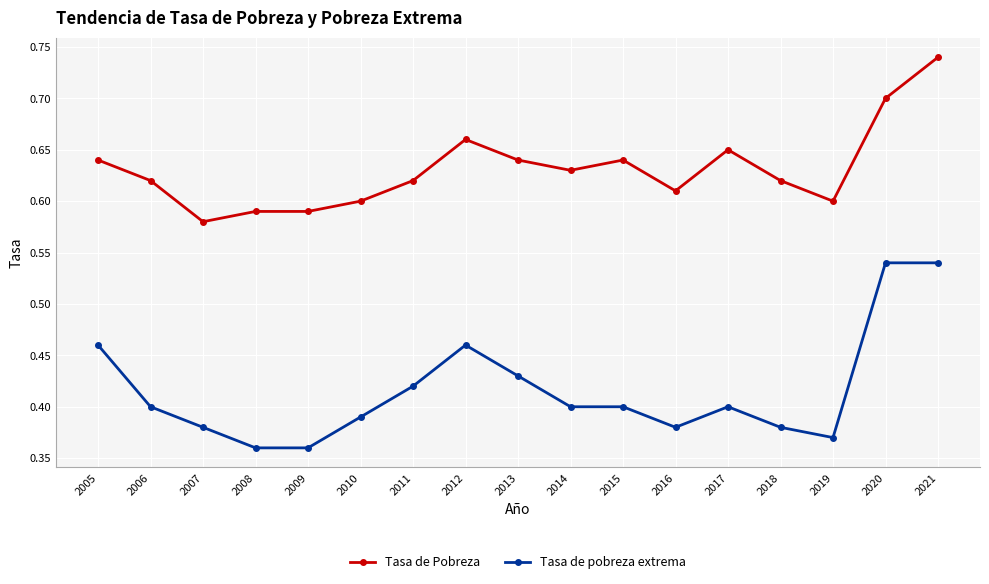

List the series in order of their overall mean, highest first.

Tasa de Pobreza, Tasa de pobreza extrema